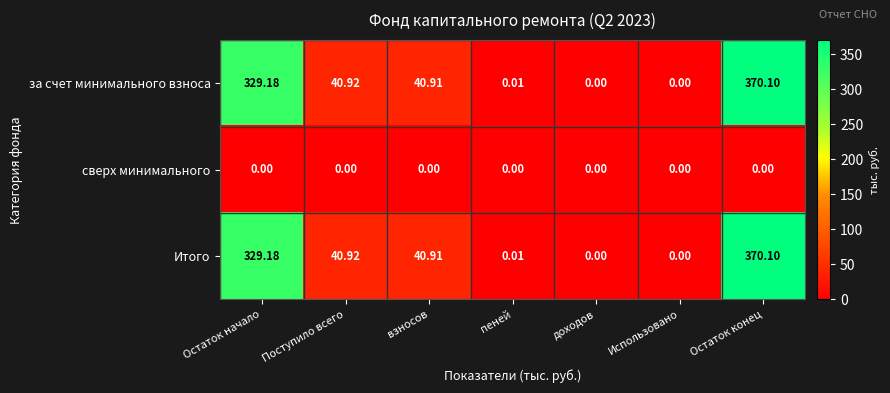

At which label does за счет минимального взноса first exceed 40?

Остаток начало